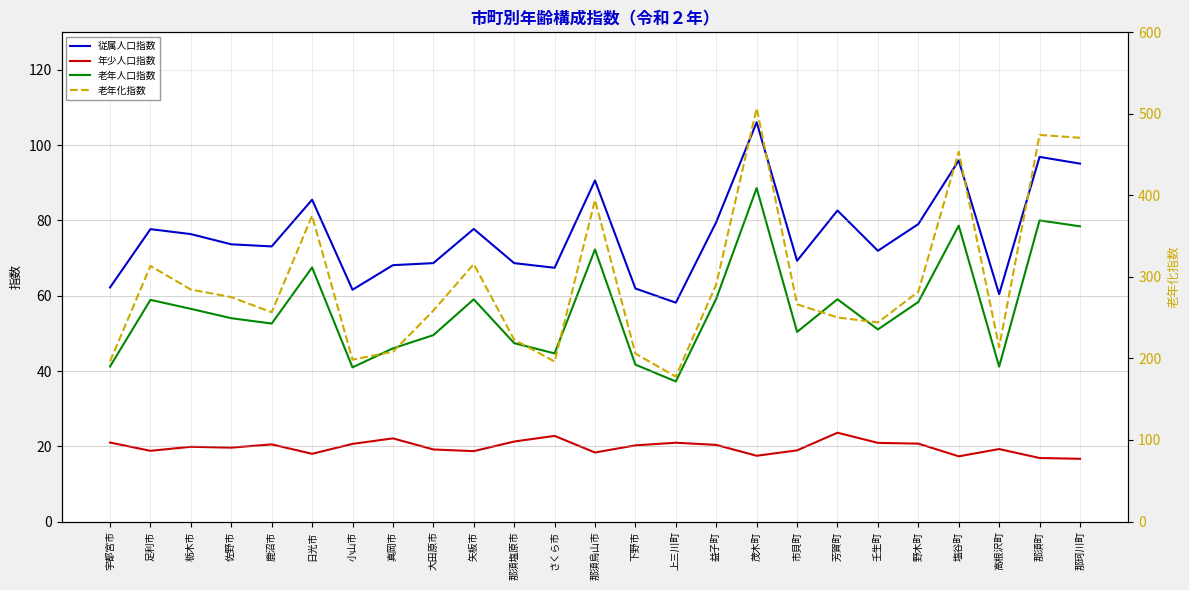

What position from the left is 大田原市?

9